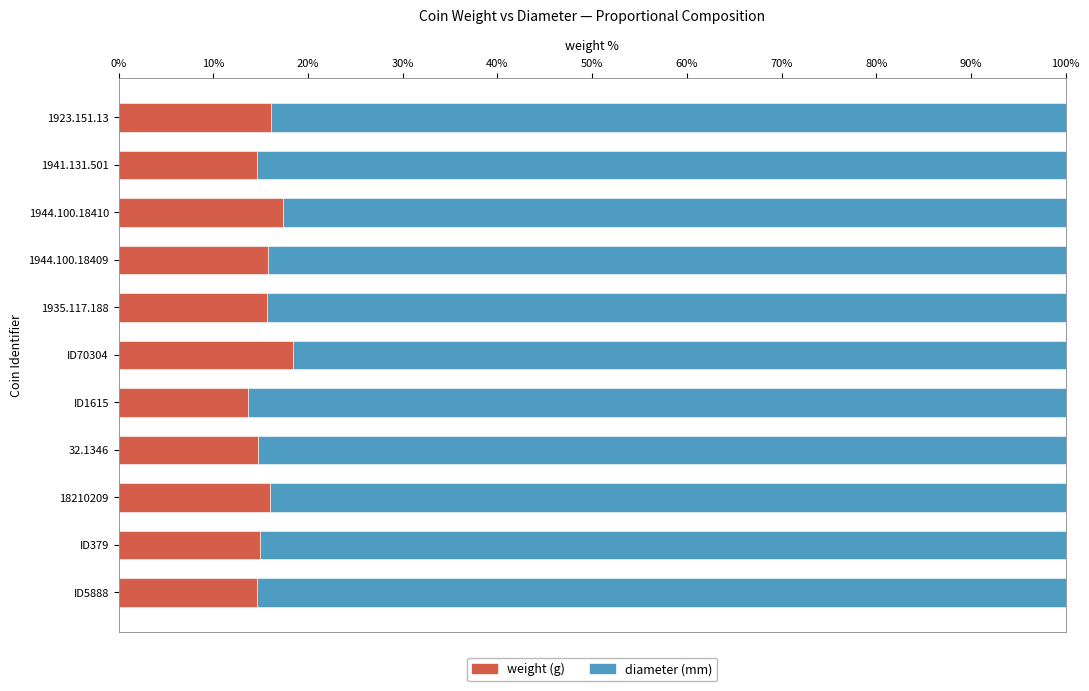

What is the total value across all series at ID5888?

100.0